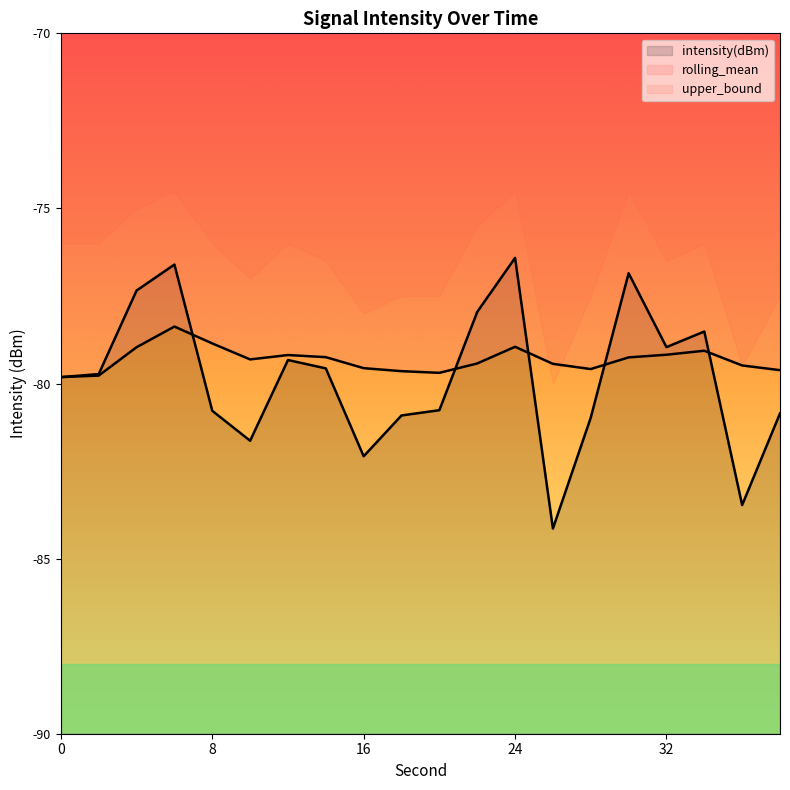

Where do rolling_mean and intensity(dBm) first cross each other?

6 and 8